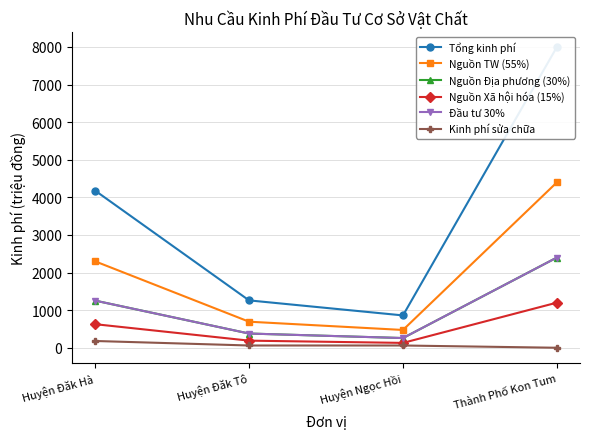

What is the greatest value displayed?

8000